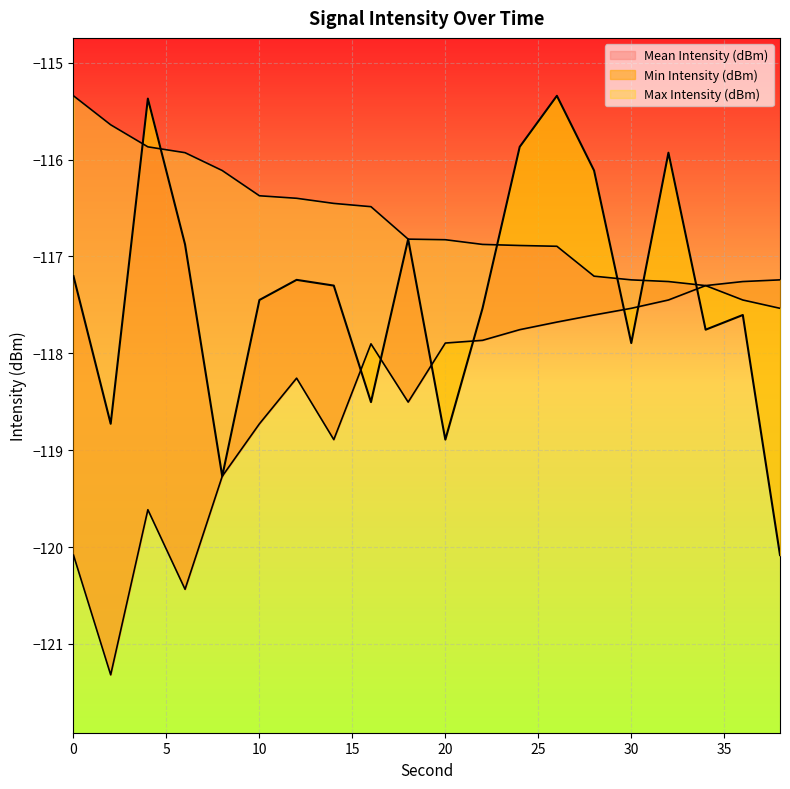

The Max Intensity (dBm) series shows -162.8 at 0. True or false?

False